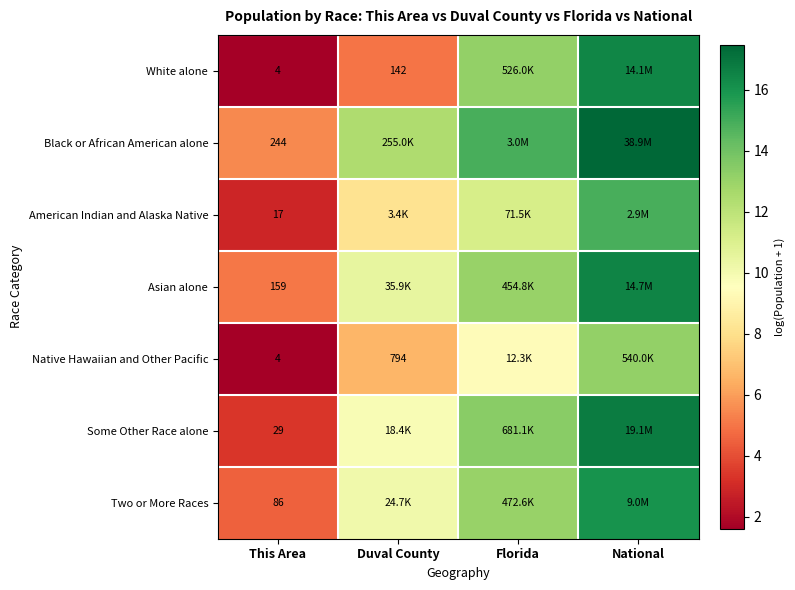

Rank the series by their maximum value, from highest to lowest.

Black or African American alone, Some Other Race alone, Asian alone, White alone, Two or More Races, American Indian and Alaska Native, Native Hawaiian and Other Pacific